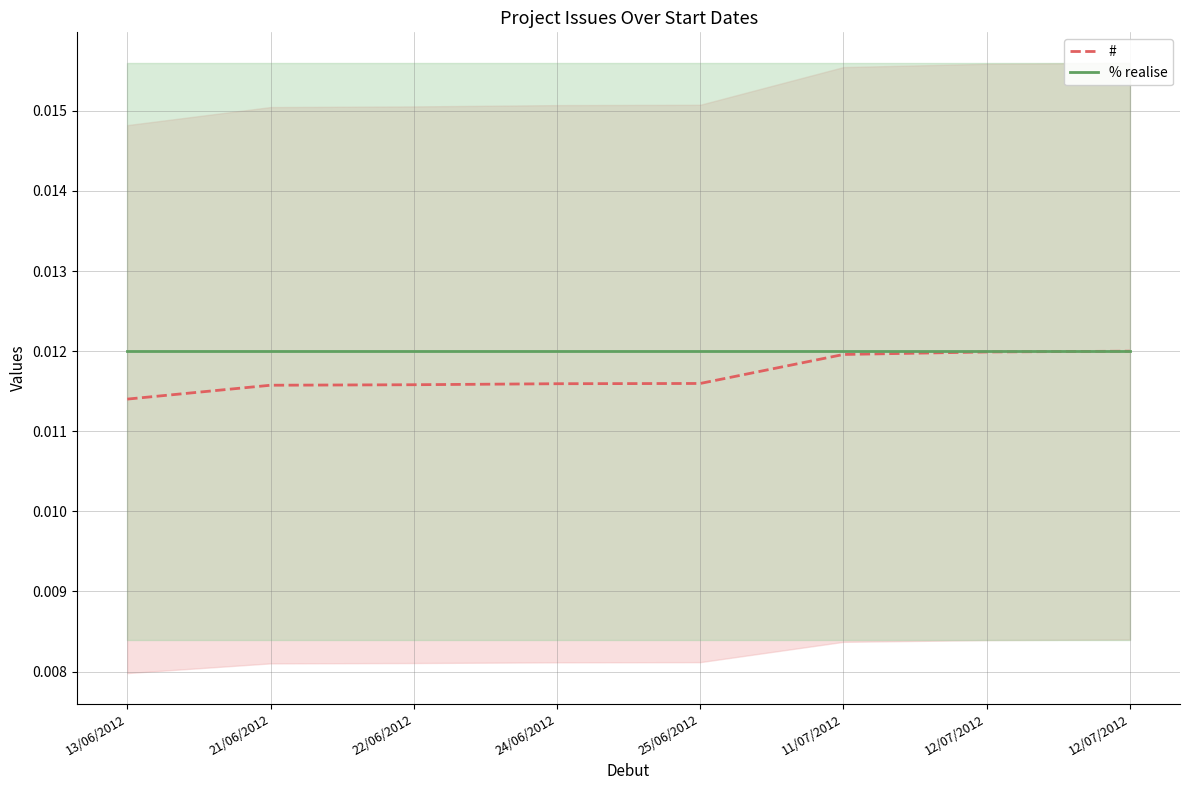

At which category is the sum across all series the highest?

12/07/2012